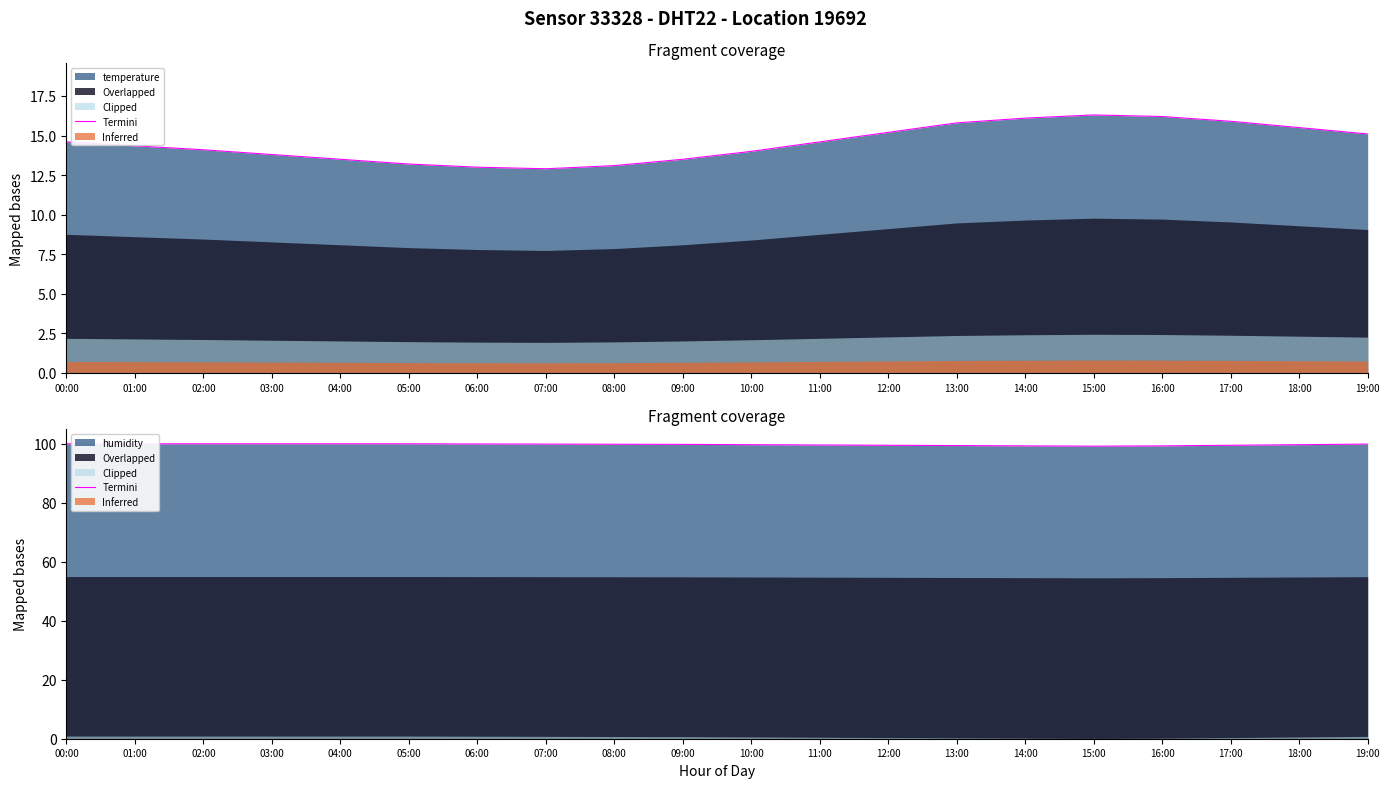

True or false: the data shows 161.1 at 04:00.

False